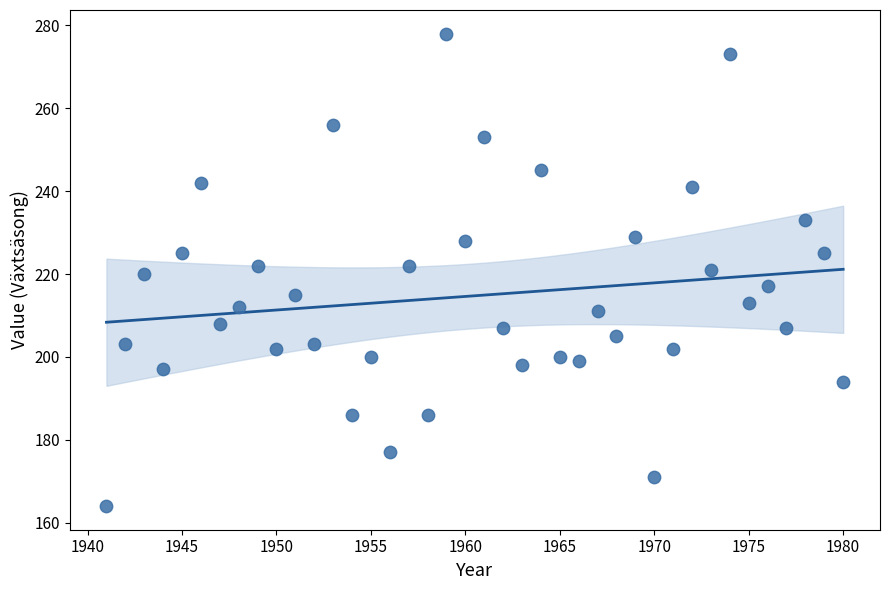

What is the range of Y values (max minus min)?

114